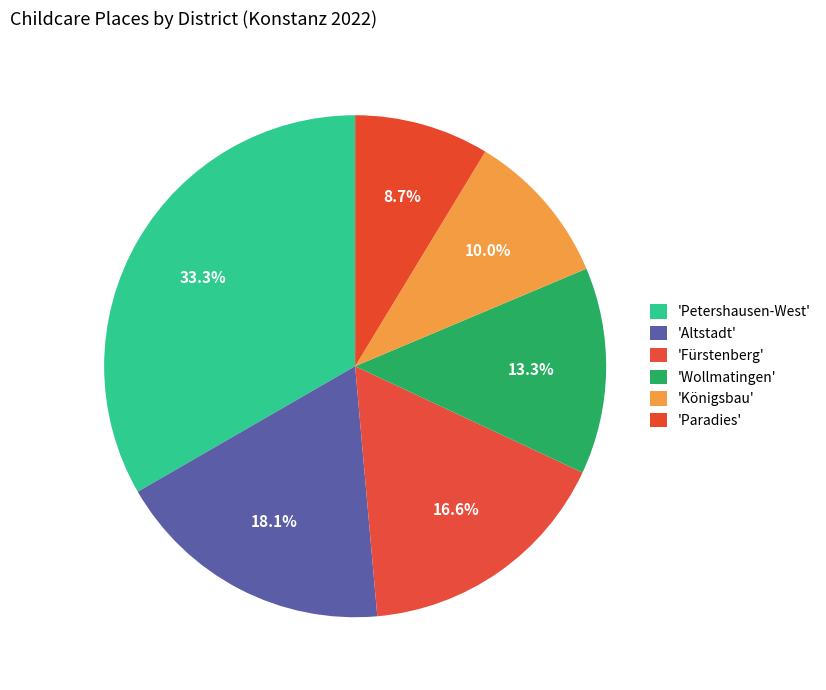

Count the number of slices in the pie.

6